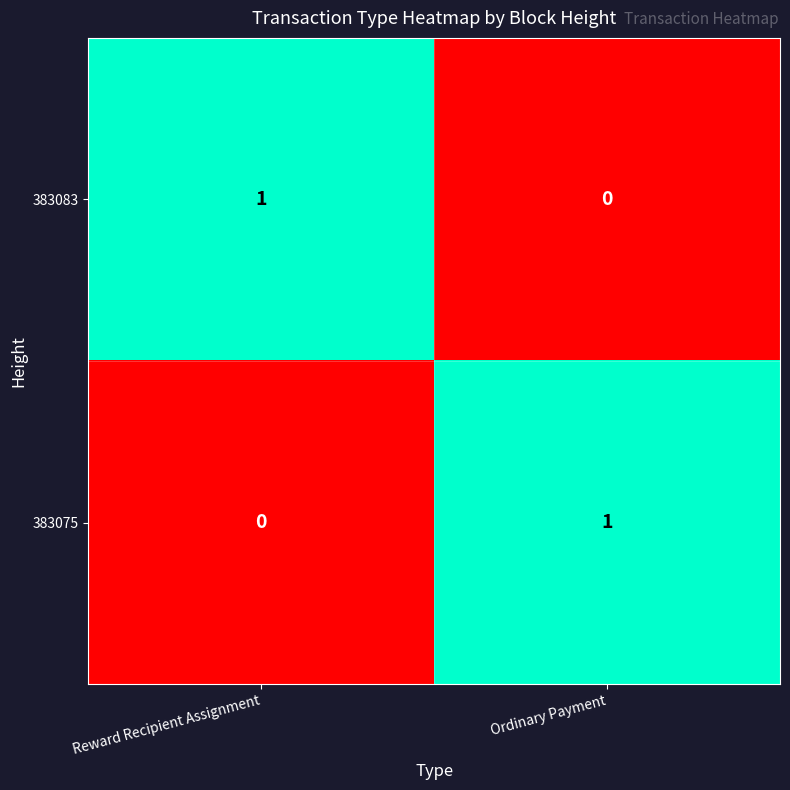

List the labels in order of 383075 value, smallest first.

Reward Recipient Assignment, Ordinary Payment